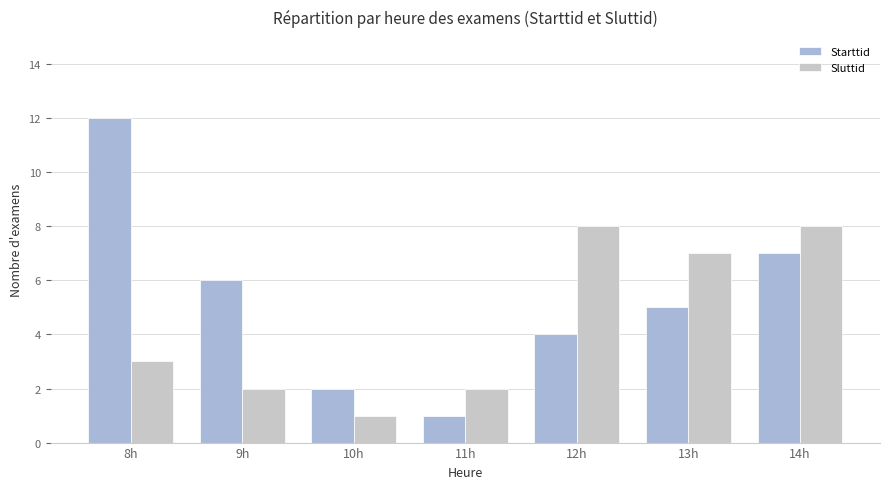

What are all the series names shown in the legend?

Starttid, Sluttid